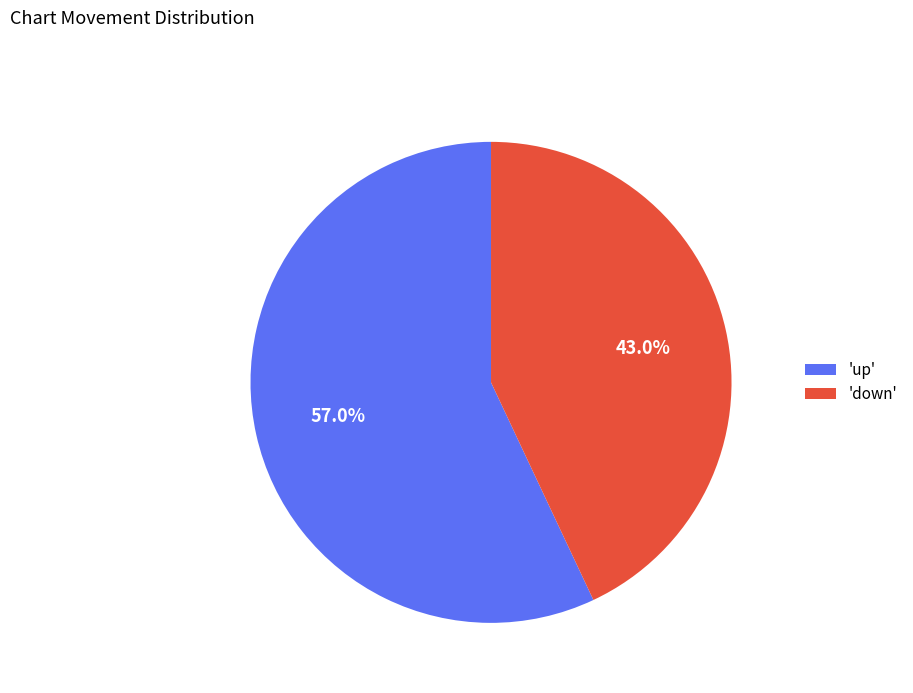

Is 'down' the majority of the pie?

No